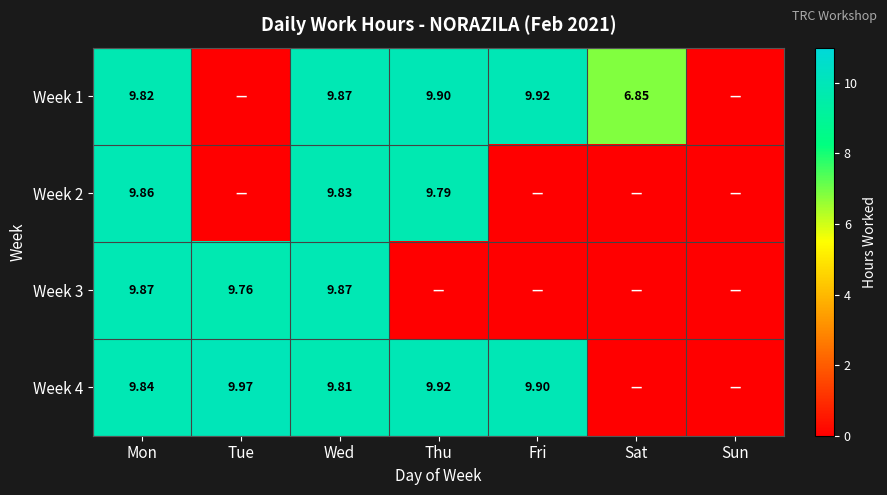

The Week 1 series shows 0.0 at Tue. True or false?

True